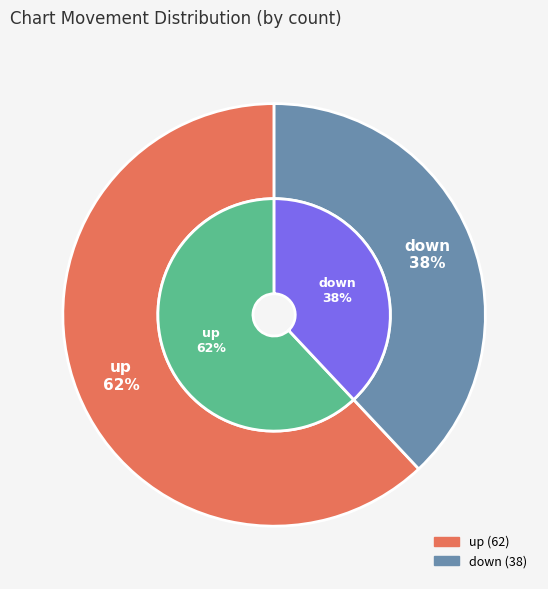

Combined, what portion of the pie is up and down?

100.0%